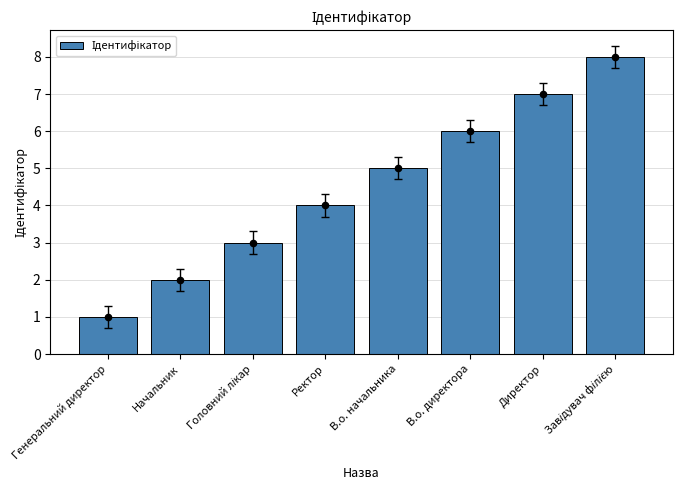

What is the change in value from Начальник to В.о. директора?

+4